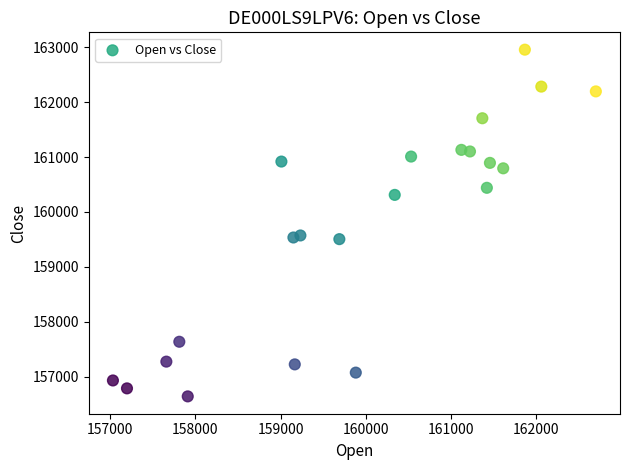

What is the range of X values (max minus min)?

5667